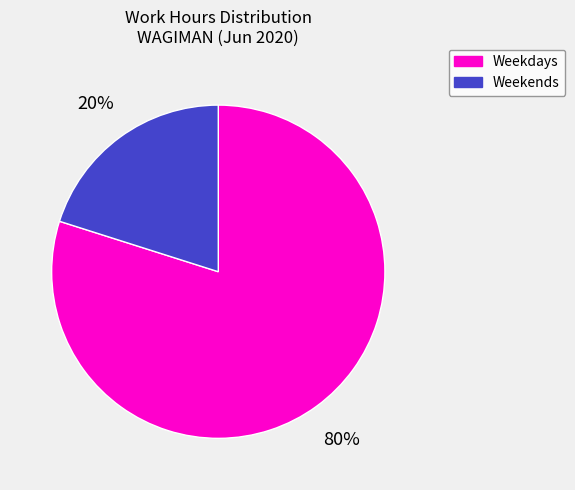

To the nearest percent, what is the combined percentage of Weekdays and Weekends?

100%